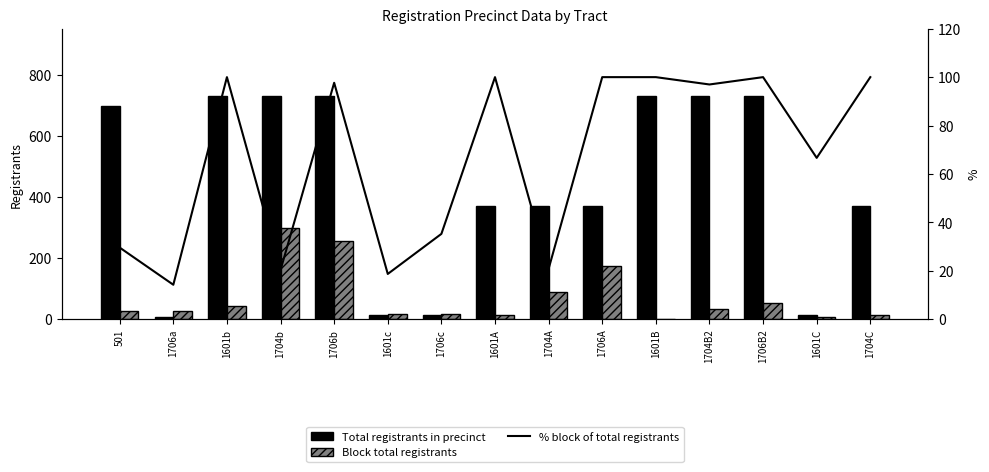

What is the sum of the Block total registrants values at 1704C and 1706B2?

66